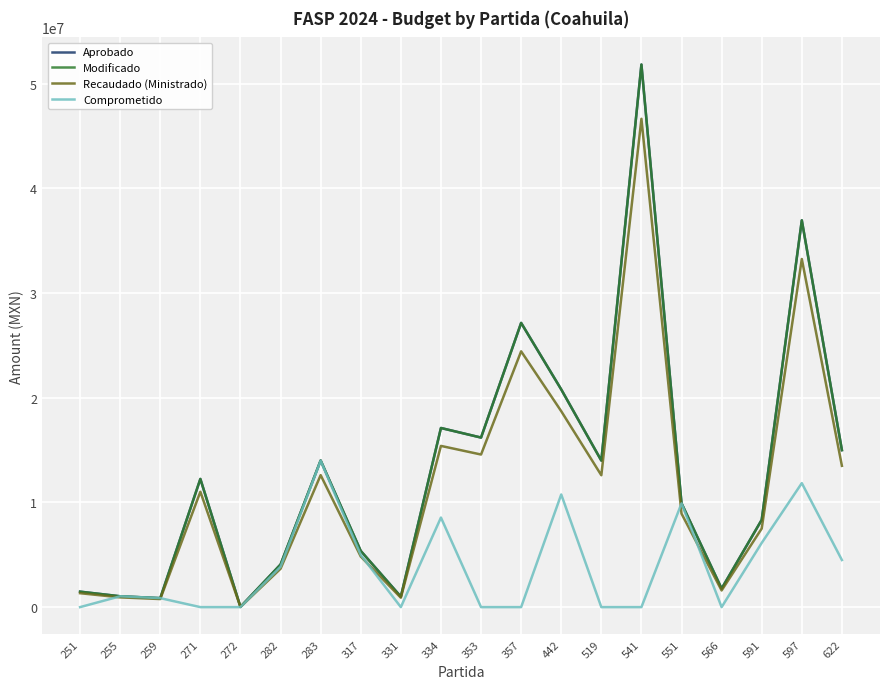

Does the chart have visible grid lines?

Yes